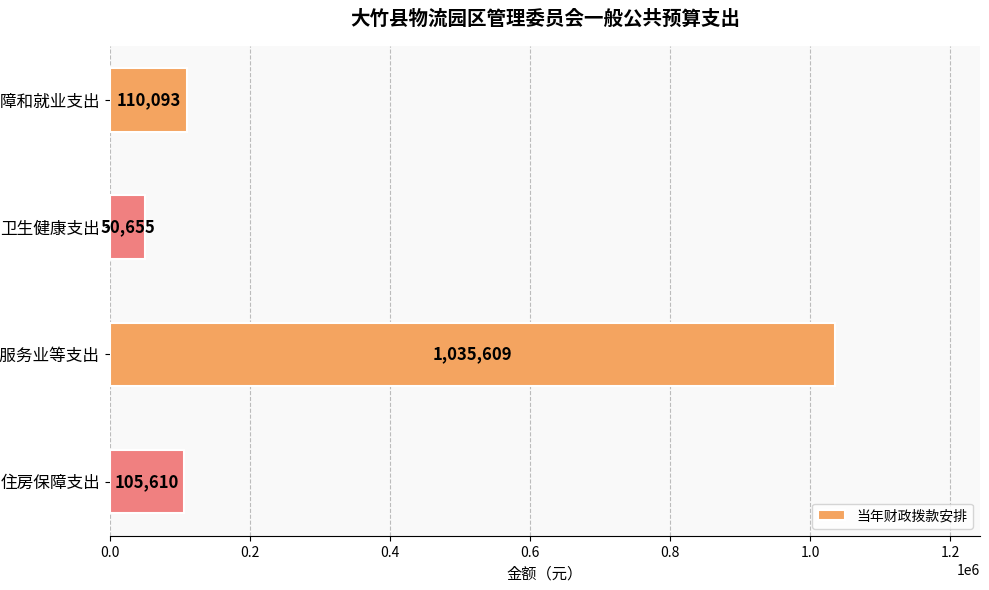

Are the bars horizontal?

Yes